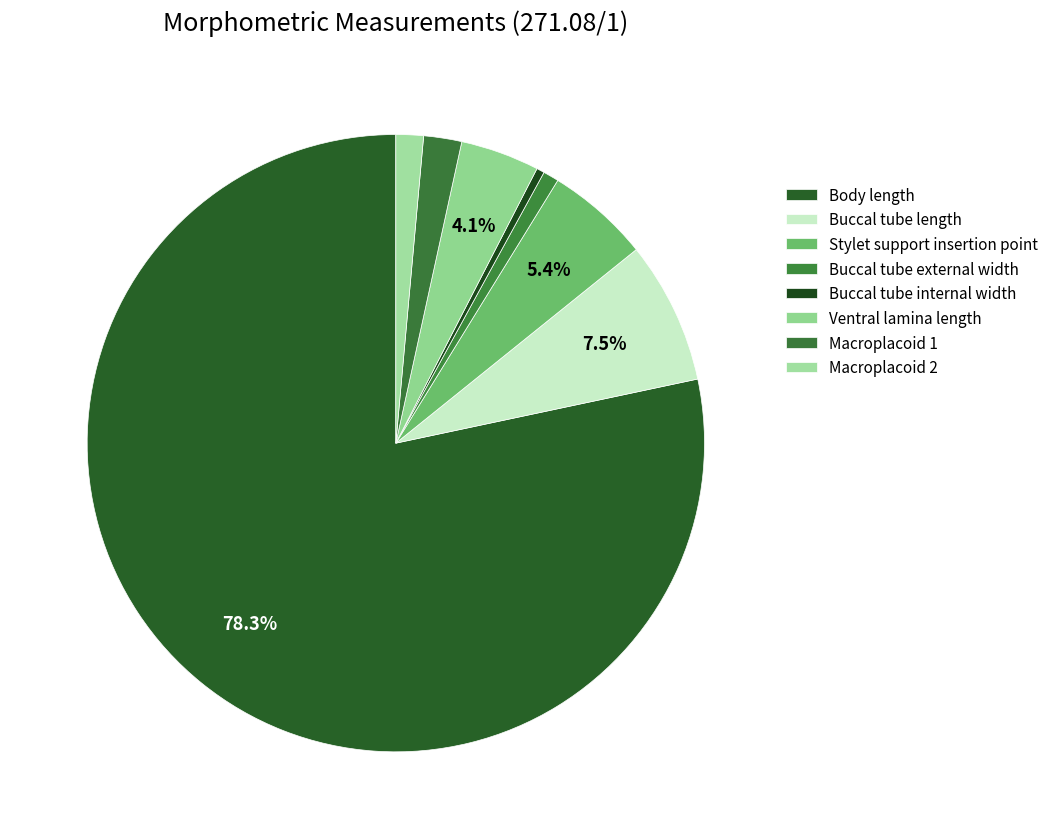

What percentage is the Macroplacoid 2 slice, to the nearest percent?

1%